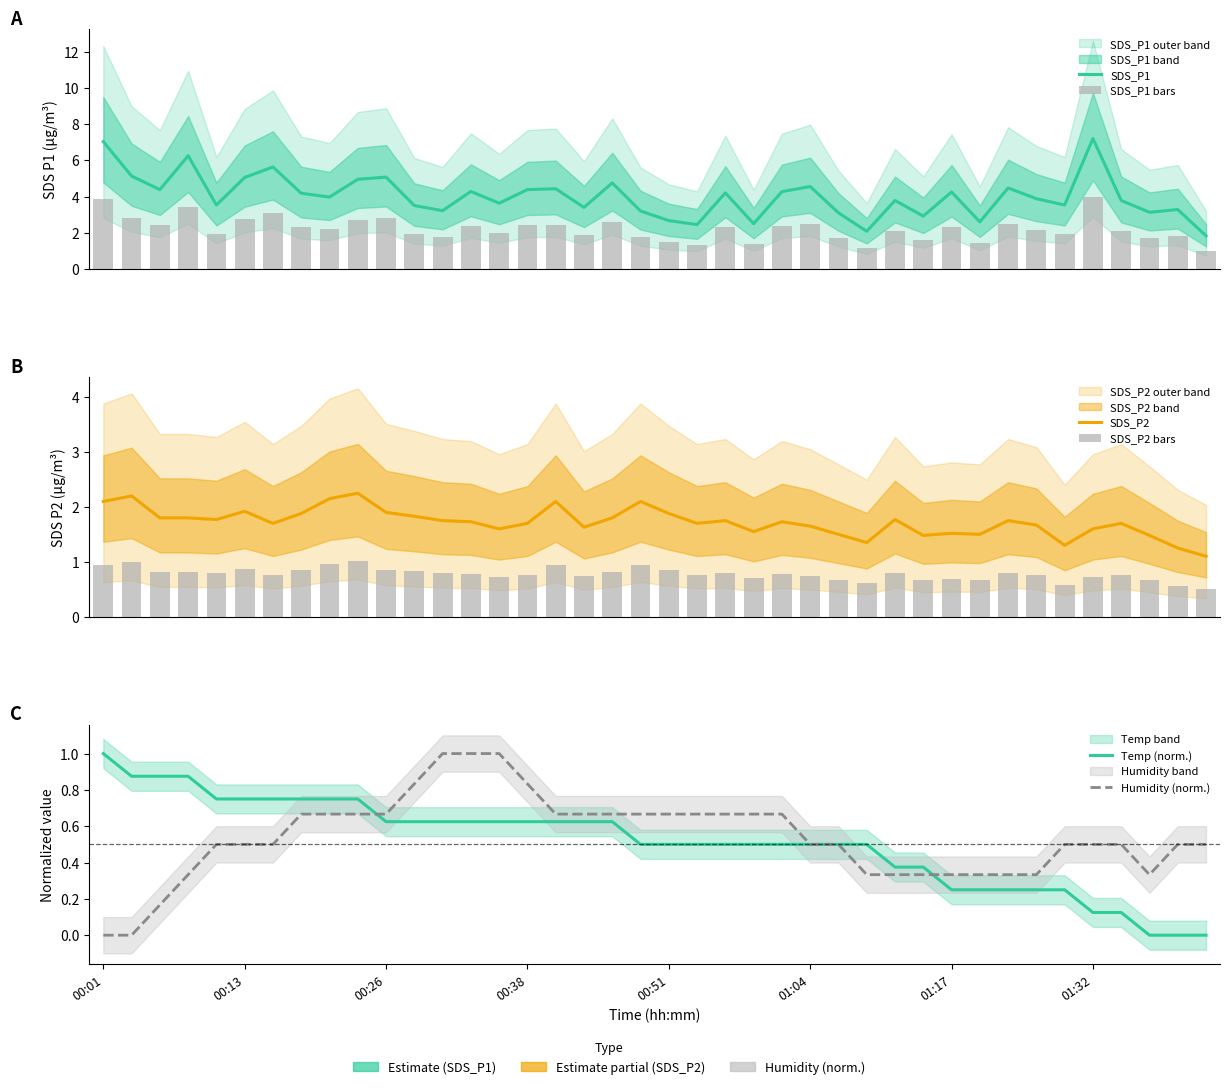

At which category is the sum across all series the highest?

00:01